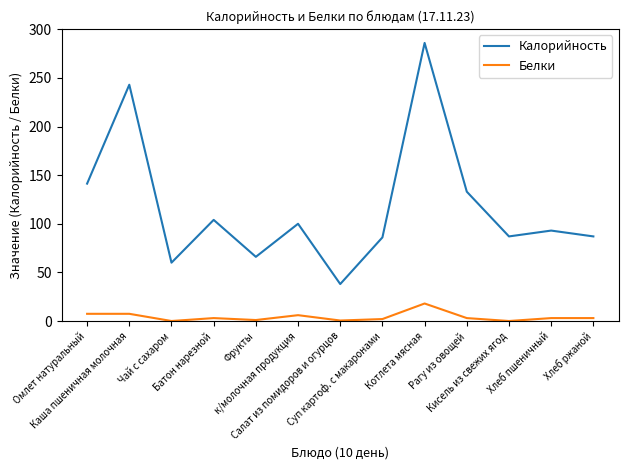

List the series in order of their peak value, lowest first.

Белки, Калорийность